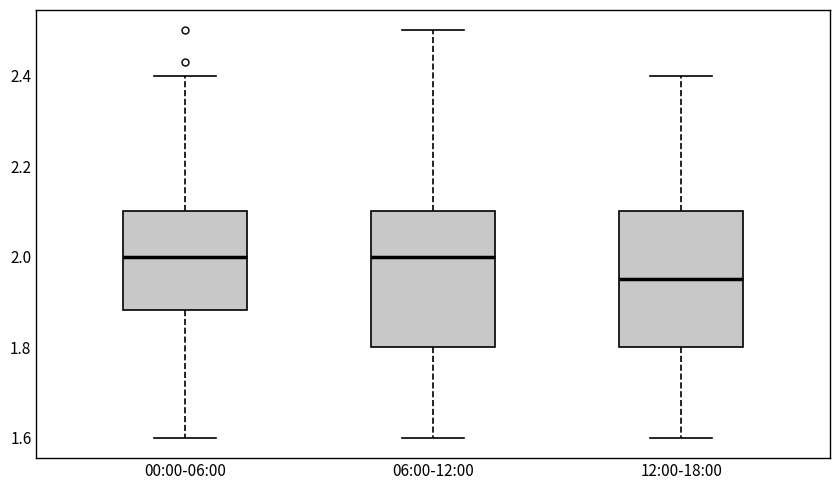

Reading left to right, transcribe this box plot: for each box, give where its median line is, the range the box spans, and where its two whiskers end, as read against the y-axis. The values are not printed on the chart, so give them approximately, as read against the axis.

00:00-06:00: median 2.00, box 1.88 to 2.10, whiskers 1.60 to 2.40
06:00-12:00: median 2.00, box 1.80 to 2.10, whiskers 1.60 to 2.50
12:00-18:00: median 1.96, box 1.80 to 2.10, whiskers 1.60 to 2.40